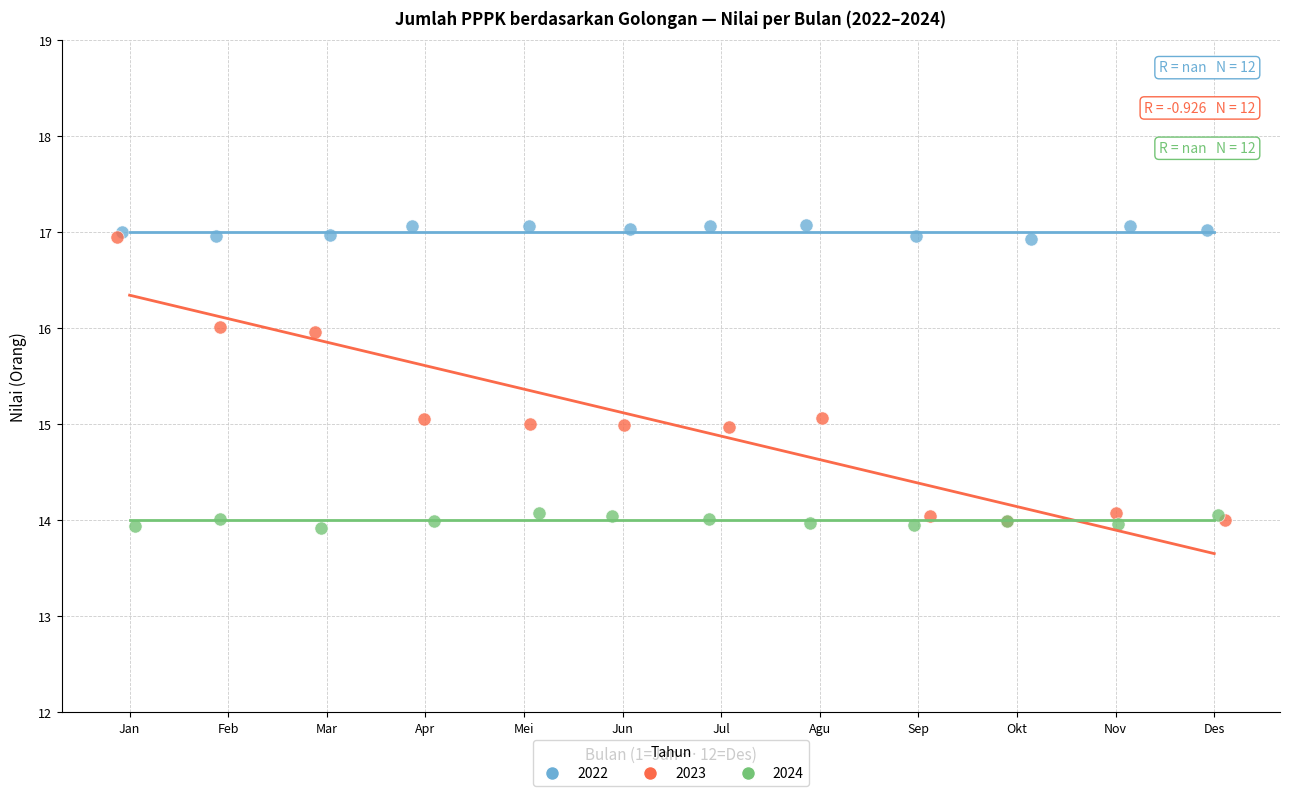

Which series has the largest Y range (max minus min)?

2023